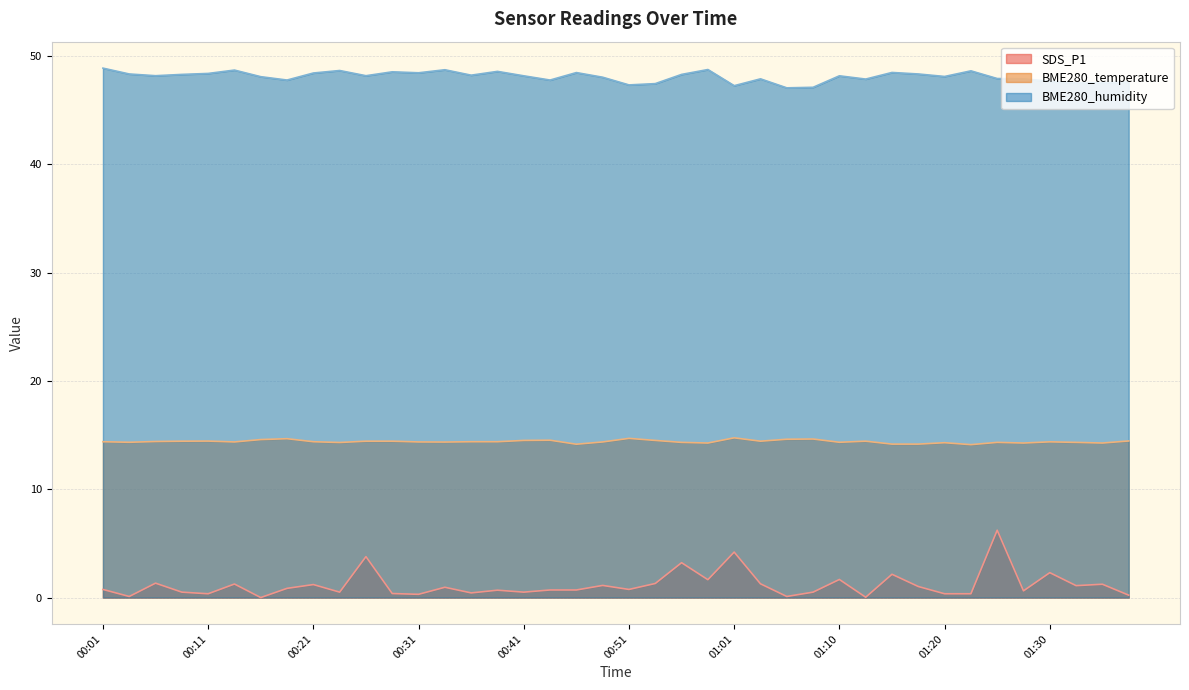

List the series in order of their overall mean, lowest first.

SDS_P1, BME280_temperature, BME280_humidity